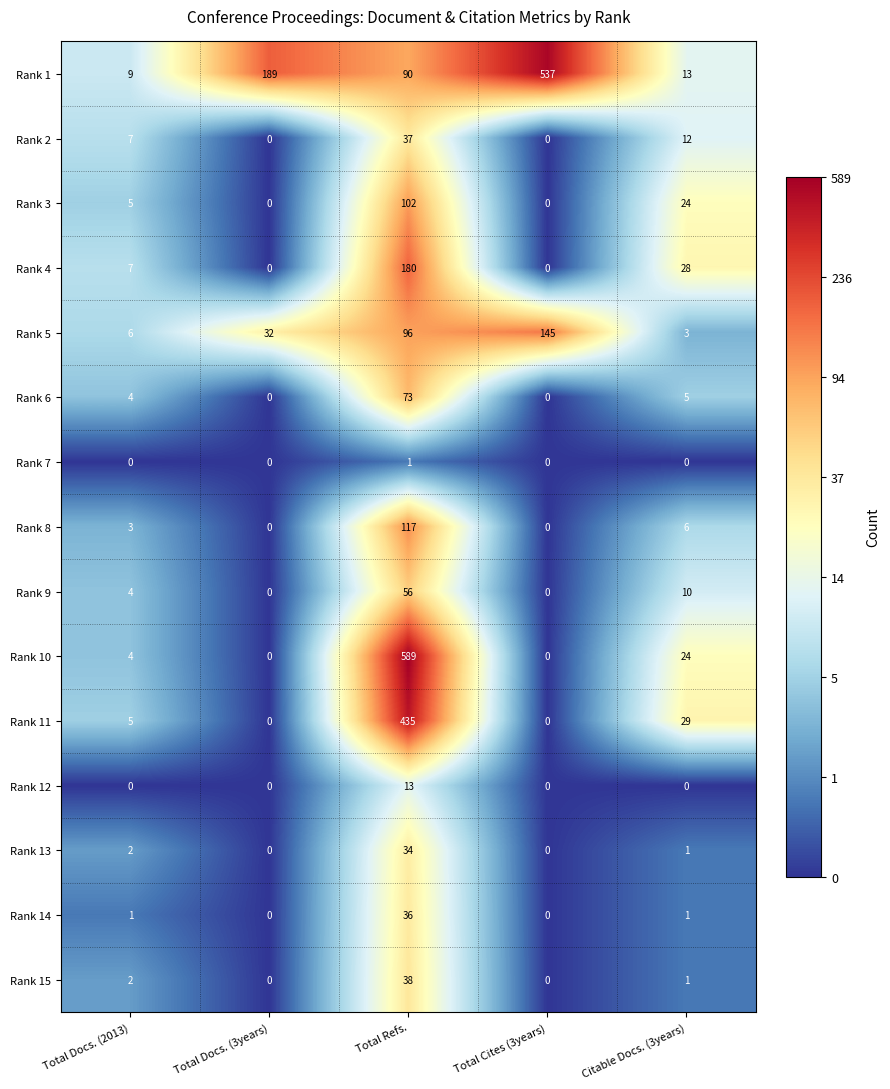

Where does the Rank 1 series first go above 90?

Total Docs. (3years)